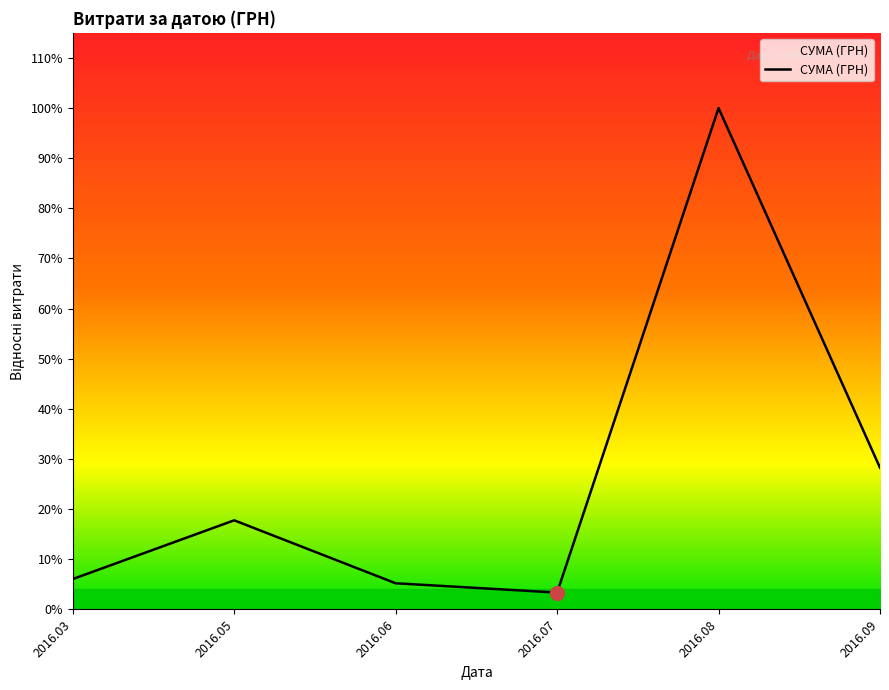

Is this an area chart (filled region under the line)?

Yes